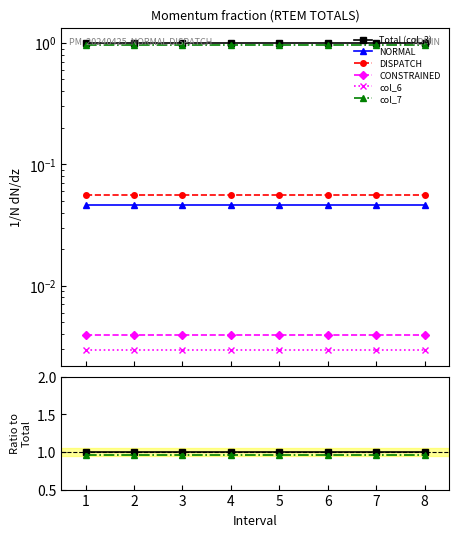

What is the sum of the NORMAL values at 3 and 4?

0.1